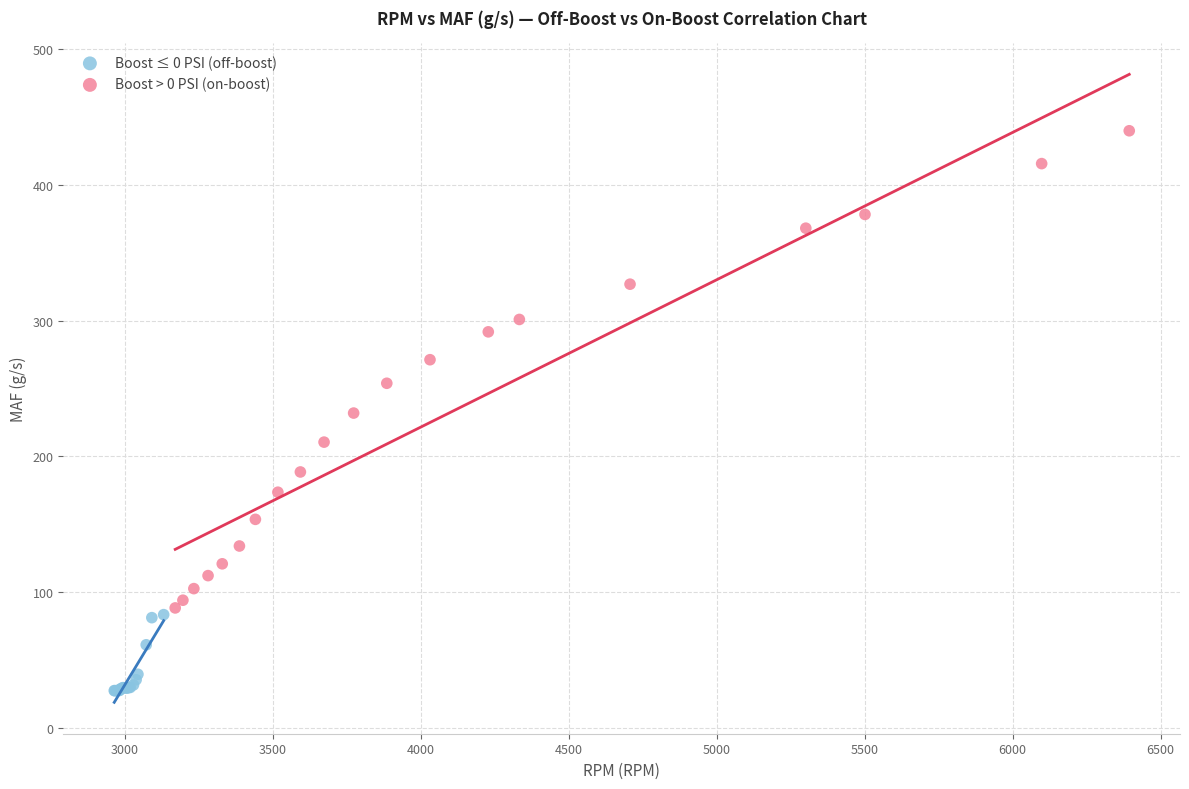

Which series contains the lowest Y value?

Boost ≤ 0 PSI (off-boost)